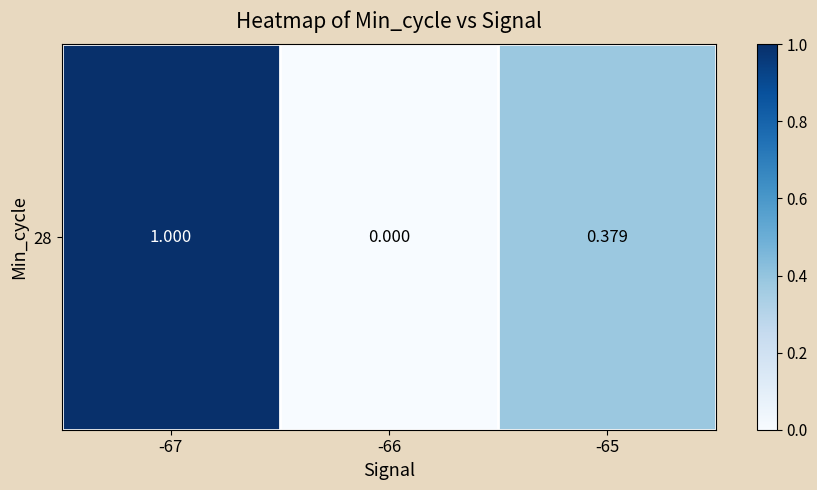

Reading left to right, transcribe all the data shown in this chart.

1.0	0.0	0.4